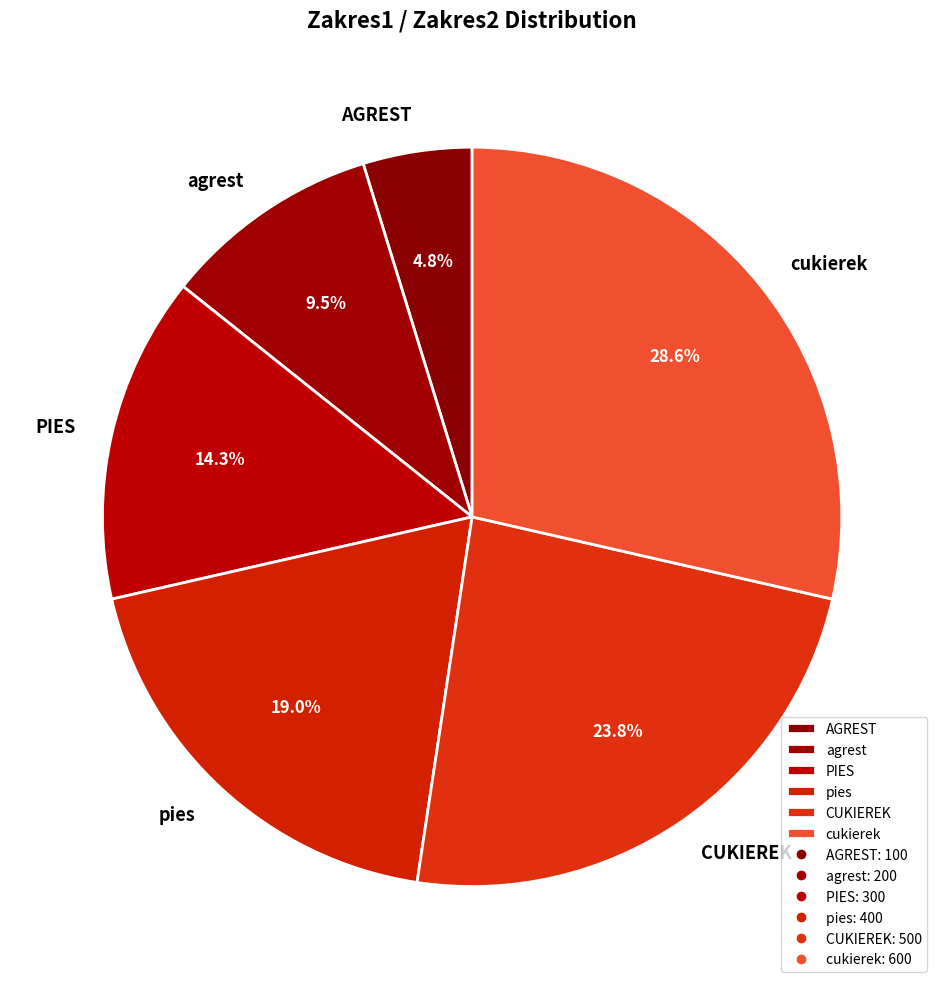

Is the sum of pies and agrest greater than half?

No